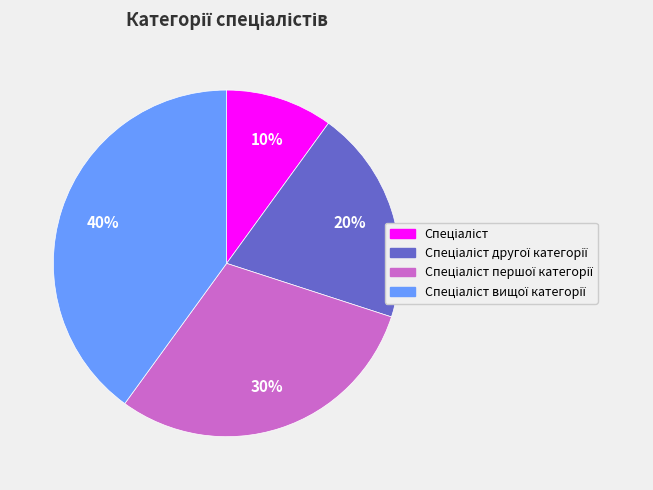

Is there a majority slice in this chart?

No